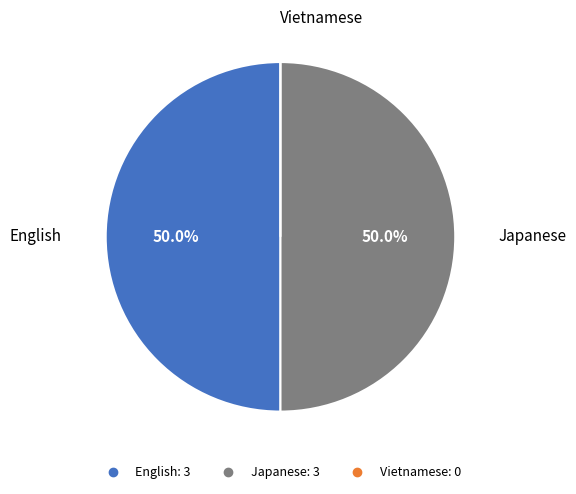

True or false: English accounts for 42% of the total.

False